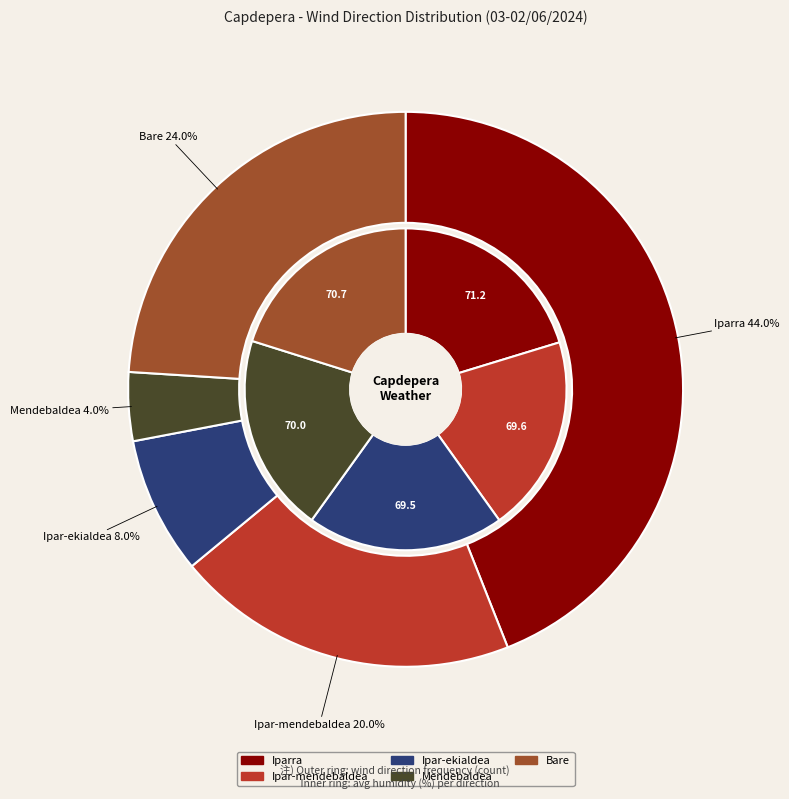

To the nearest percent, what is the average slice percentage?

20%